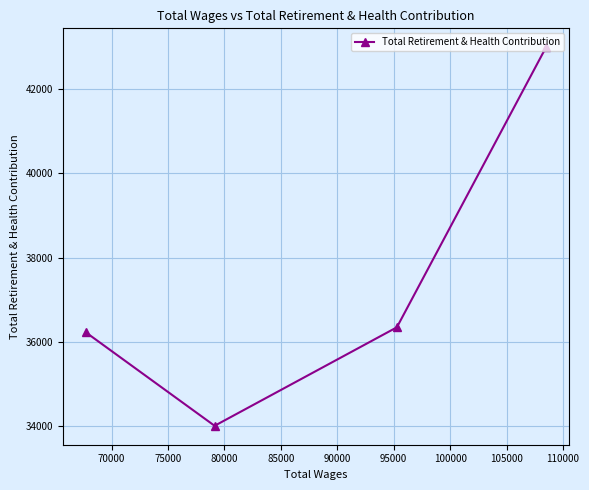

What is the sum of all values?

149576